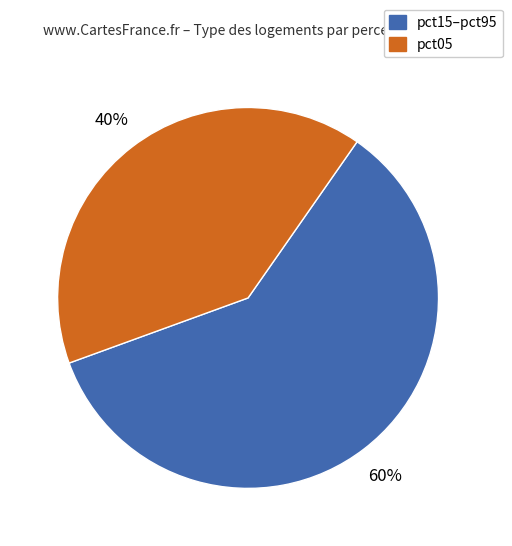

How many segments does this pie chart have?

2